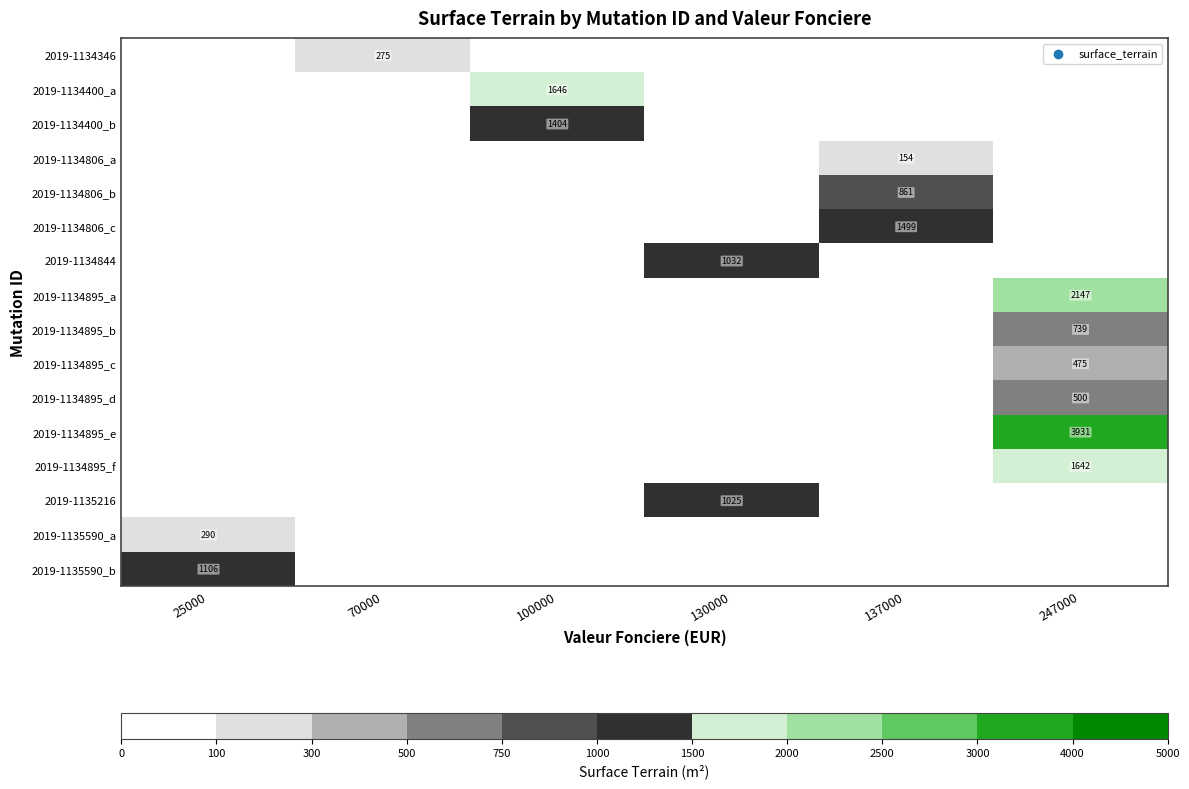

What is the smallest value displayed?

154.0